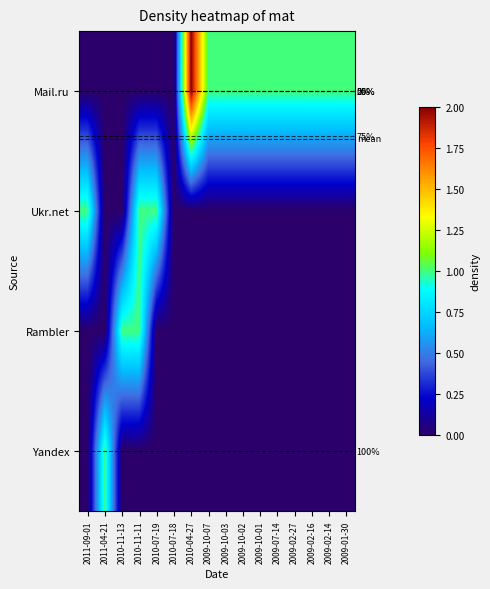

Rank the categories by Ukr.net value from lowest to highest.

2011-04-21, 2010-11-13, 2010-07-18, 2010-04-27, 2009-10-07, 2009-10-03, 2009-10-02, 2009-10-01, 2009-07-14, 2009-02-27, 2009-02-16, 2009-02-14, 2009-01-30, 2011-09-01, 2010-11-11, 2010-07-19